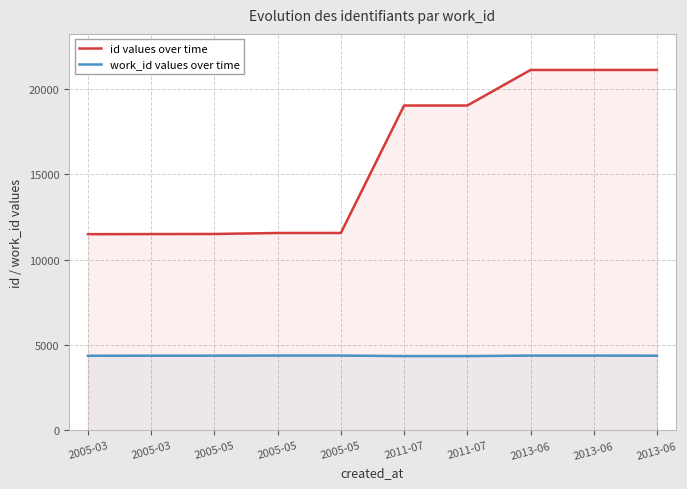

List the series in order of their overall mean, highest first.

id values over time, work_id values over time